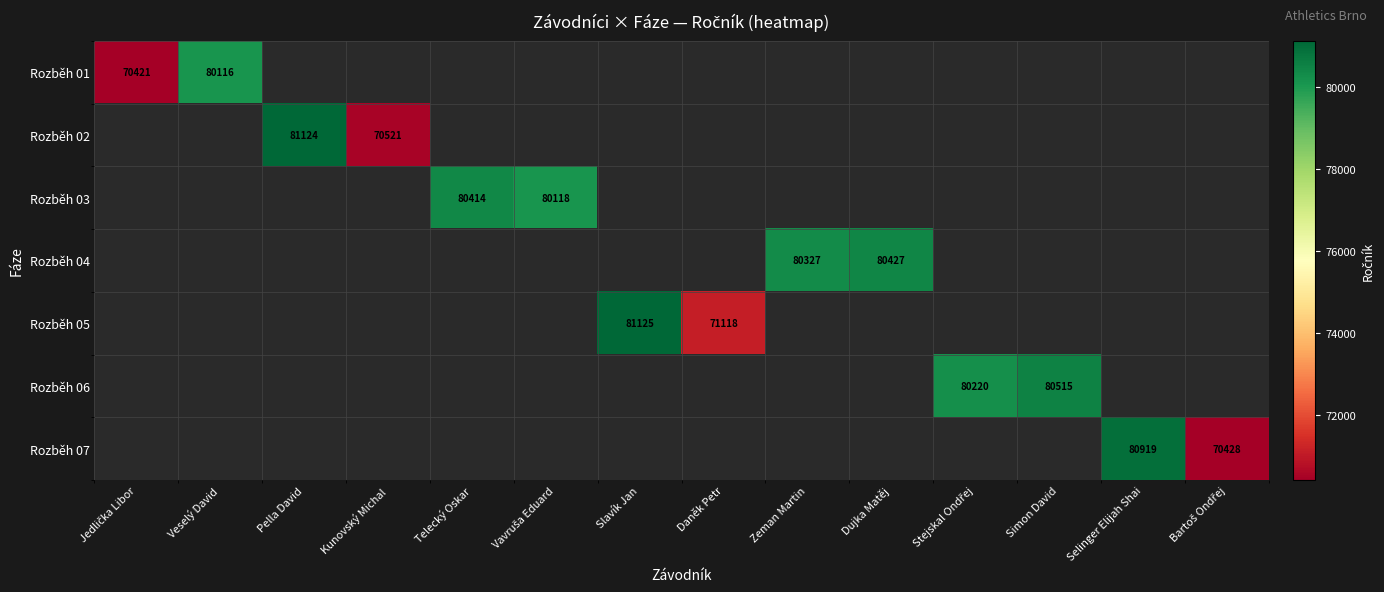

At how many categories does at least one series exceed 76473?

10